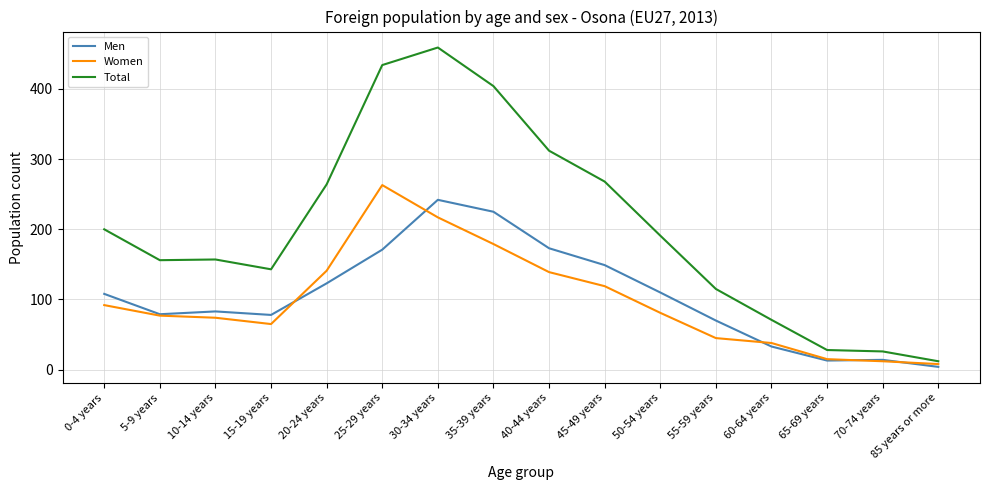

Which category has the highest value in the Total series?

30-34 years